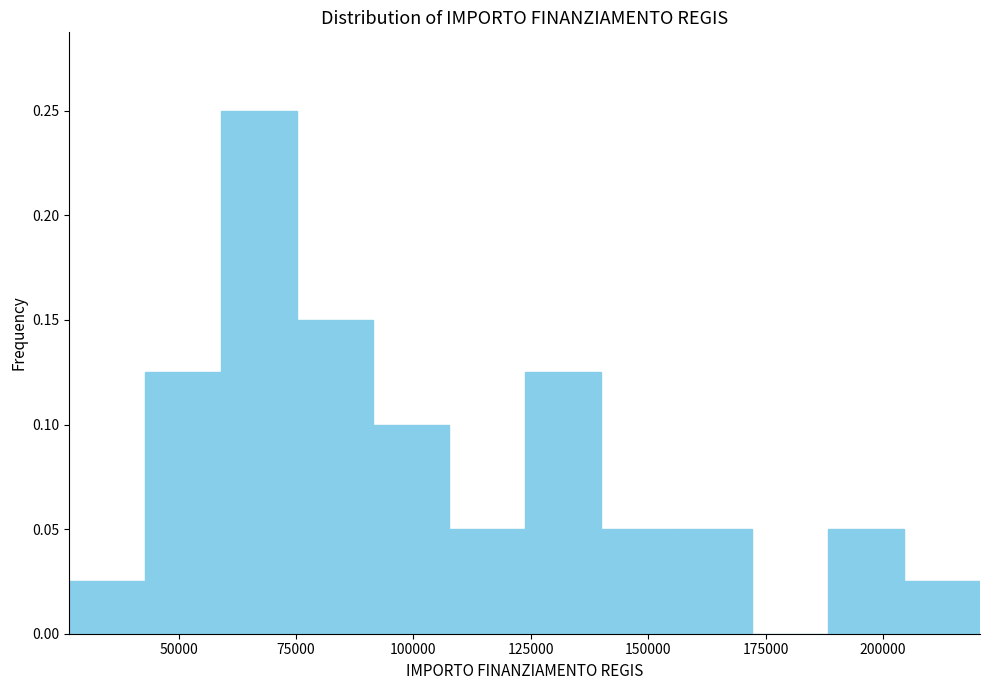

Read against the x-axis, roughly where is the centre of the tallest bar?

65000